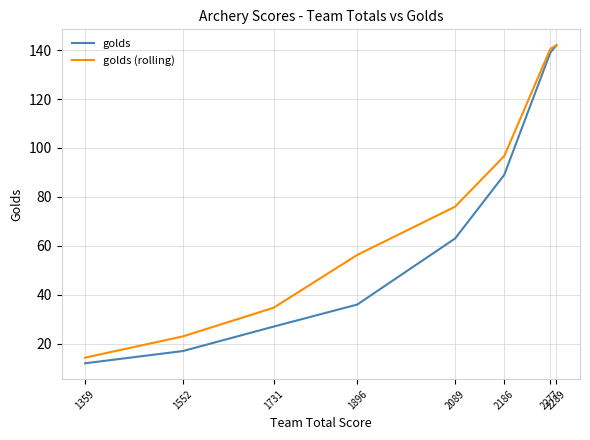

True or false: golds has more than 1 points higher than both neighbors.

False